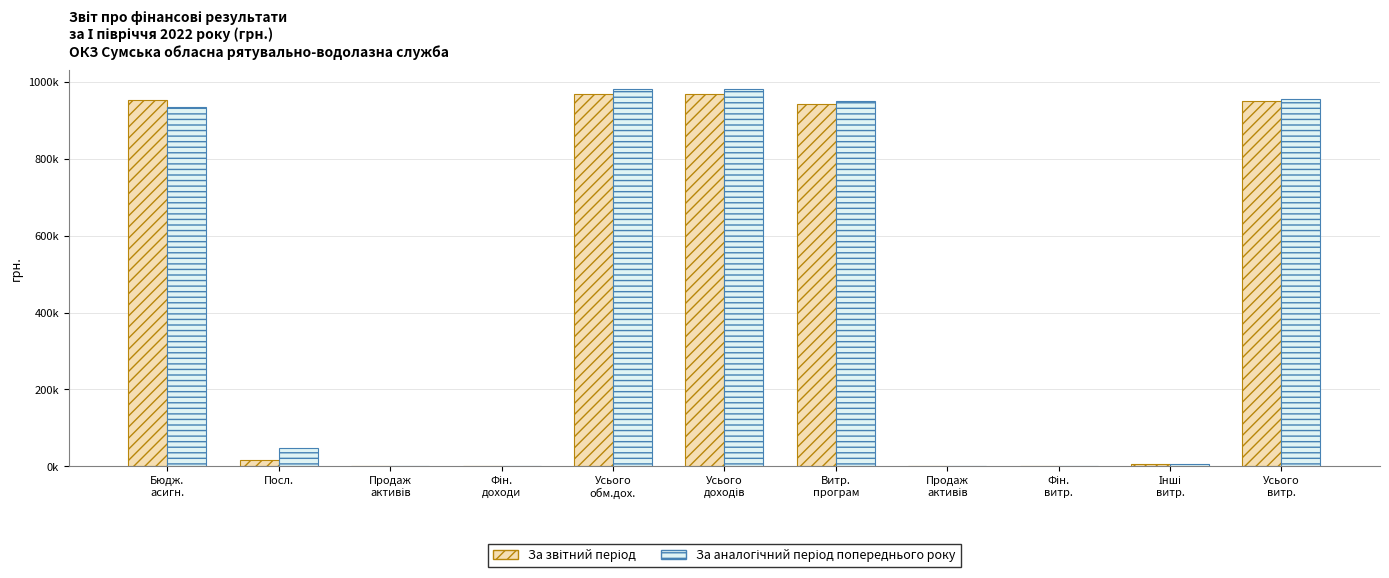

Reading left to right, what are all the values shown in this chart?

За звітний період: 951011	17165	0	0	968176	968176	942886	0	0	6600	949486
За аналогічний період попереднього року: 933119	47232	0	0	980351	980351	949245	0	0	5920	955165